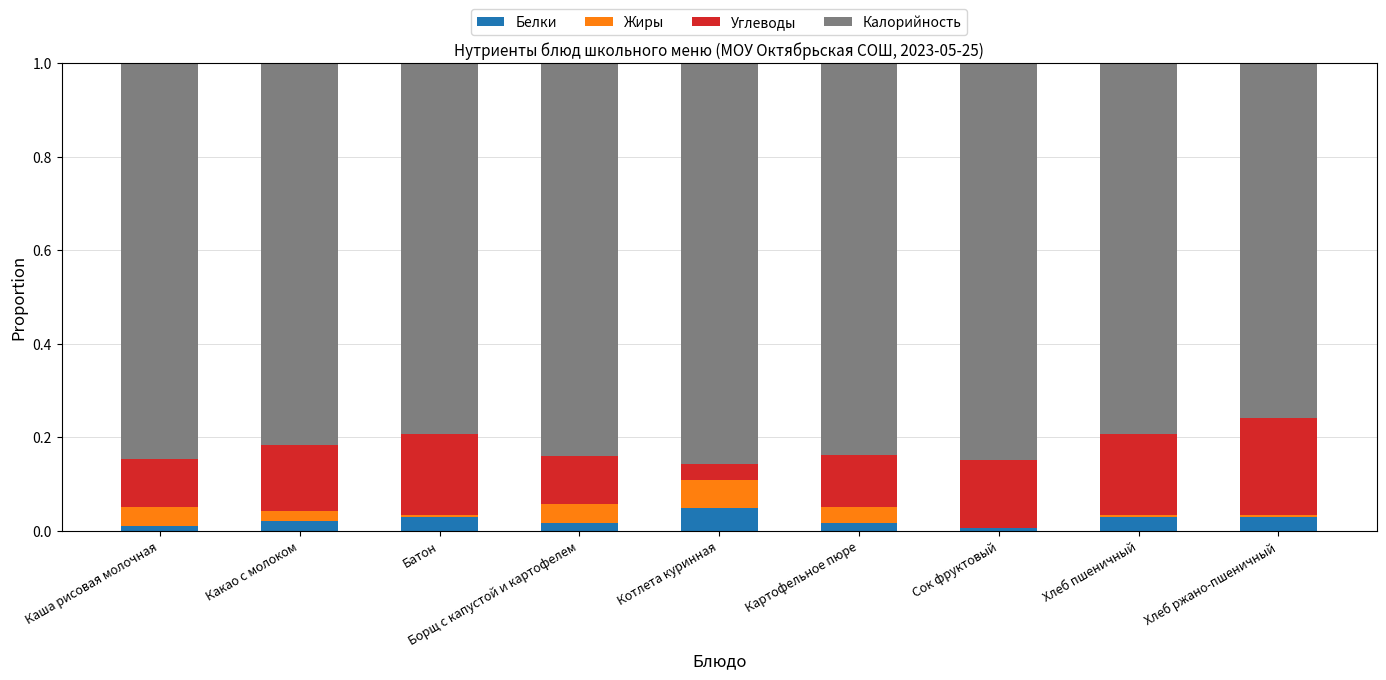

The value of Белки at Хлеб пшеничный is 0.0. True or false?

True